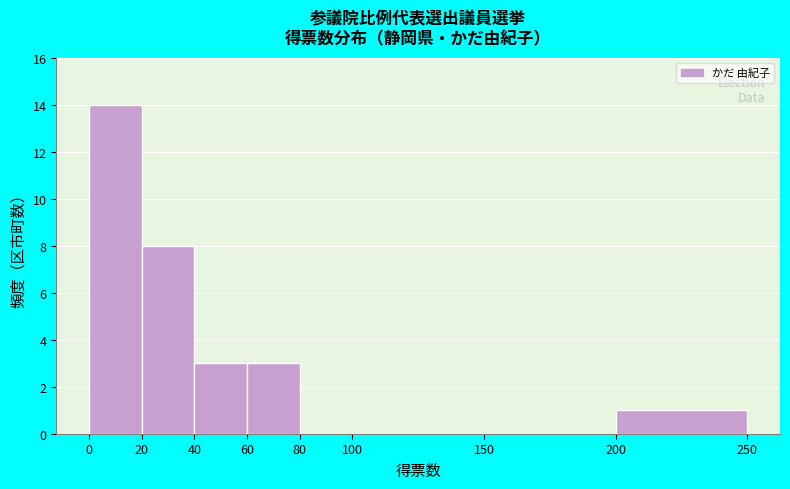

What is the height of the bar covering 60 to 80 on the x-axis? The values are not printed on the chart, so give them approximately, as read against the axis.

3